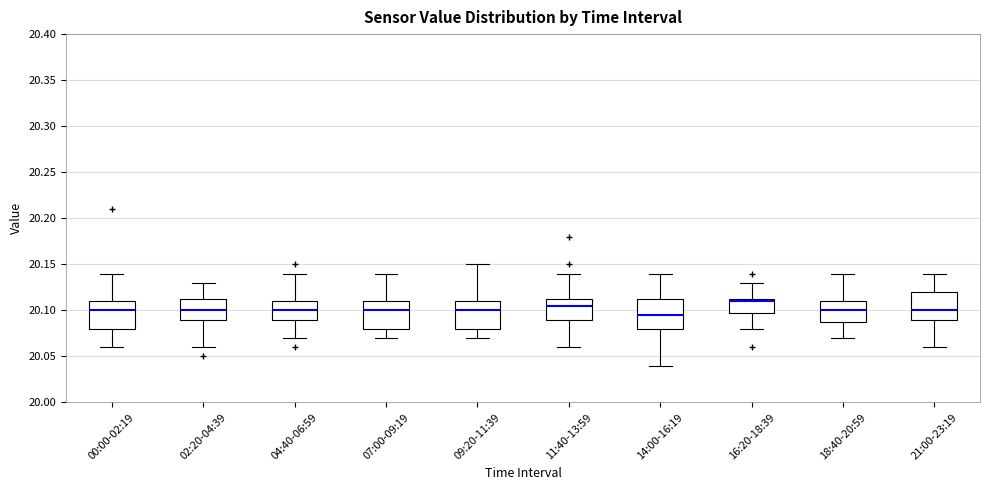

Reading left to right, read every box against the y-axis: the position of its median line, the range the box covers, and the ends of its whiskers. The values are not printed on the chart, so give them approximately, as read against the axis.

00:00-02:19: median 20.100, box 20.080 to 20.110, whiskers 20.060 to 20.140
02:20-04:39: median 20.100, box 20.090 to 20.115, whiskers 20.060 to 20.130
04:40-06:59: median 20.100, box 20.090 to 20.110, whiskers 20.070 to 20.140
07:00-09:19: median 20.100, box 20.080 to 20.110, whiskers 20.070 to 20.140
09:20-11:39: median 20.100, box 20.080 to 20.110, whiskers 20.070 to 20.150
11:40-13:59: median 20.105, box 20.090 to 20.115, whiskers 20.060 to 20.140
14:00-16:19: median 20.095, box 20.080 to 20.115, whiskers 20.040 to 20.140
16:20-18:39: median 20.110, box 20.100 to 20.115, whiskers 20.080 to 20.130
18:40-20:59: median 20.100, box 20.090 to 20.110, whiskers 20.070 to 20.140
21:00-23:19: median 20.100, box 20.090 to 20.120, whiskers 20.060 to 20.140